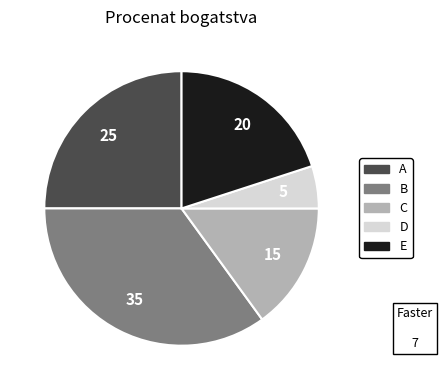

Which category has the biggest portion of the pie?

B